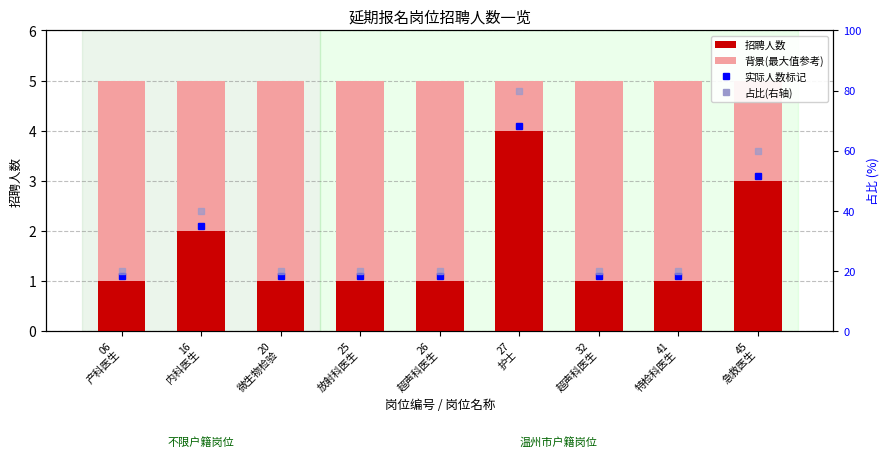

True or false: 户籍：温州市限制岗位 has a value of 3 at 32
超声科医生.

False